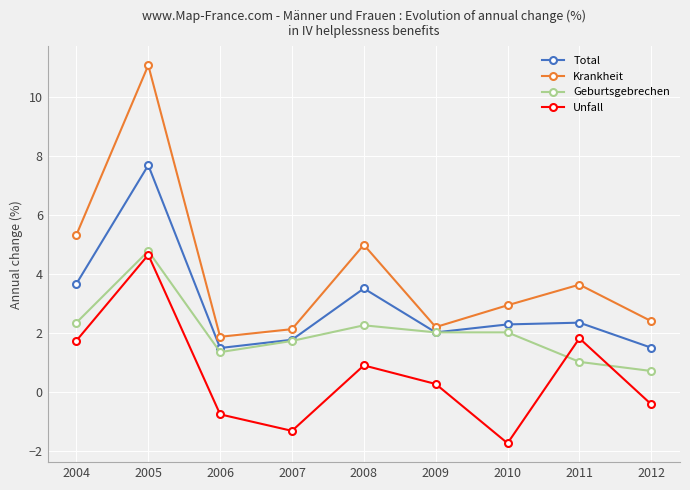

Rank the series at 2008 from lowest to highest value.

Unfall, Geburtsgebrechen, Total, Krankheit